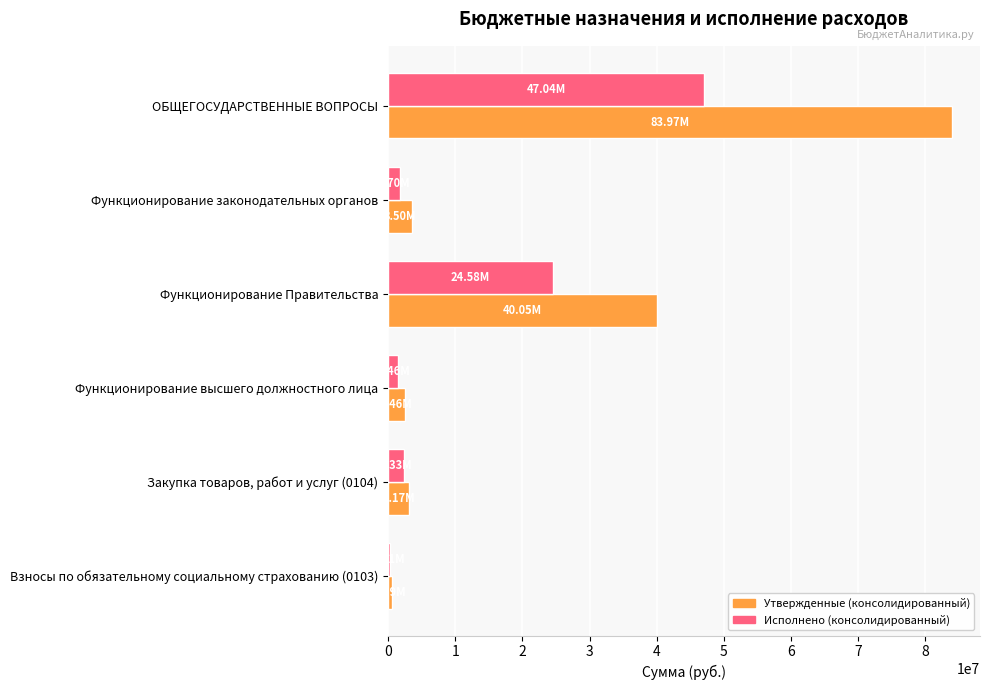

Which series has the largest range (max minus min)?

Утвержденные (консолидированный)